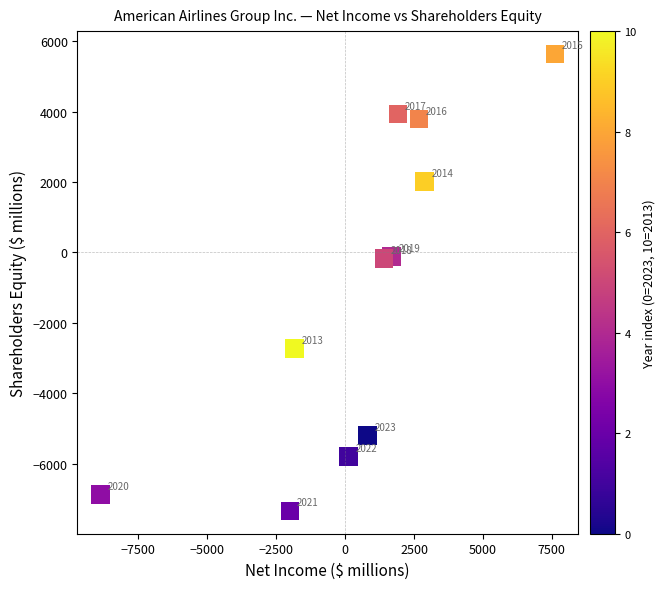

What Y value in the scatter plot is closest to -852?

-169